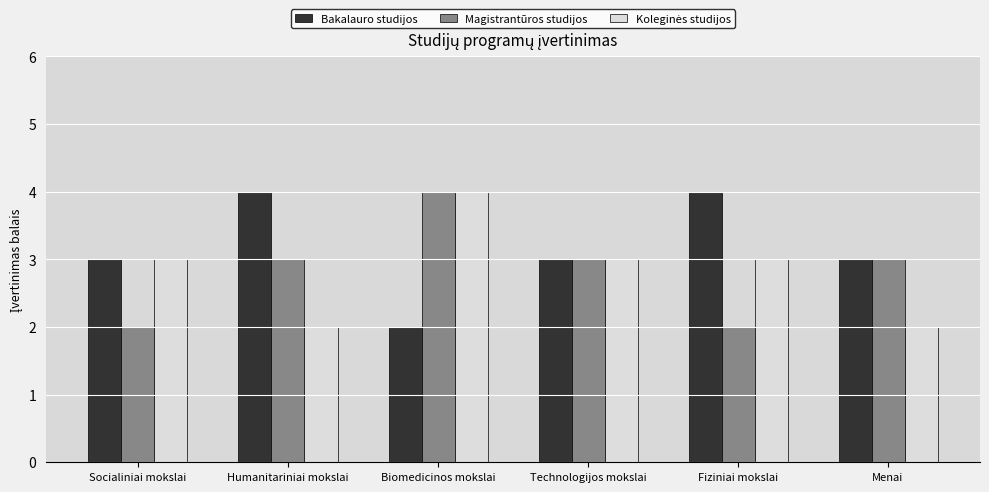

What is the maximum value for Bakalauro studijos?

4